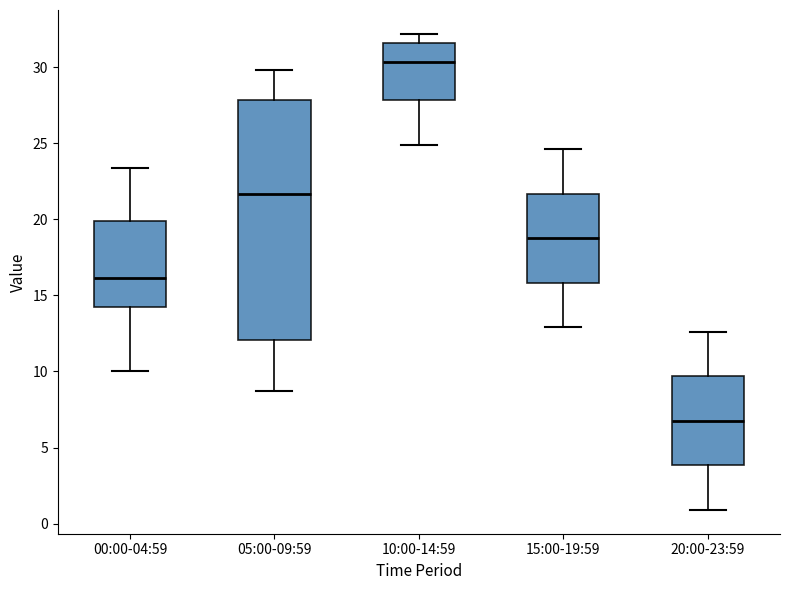

Which box's median line is the highest?

10:00-14:59